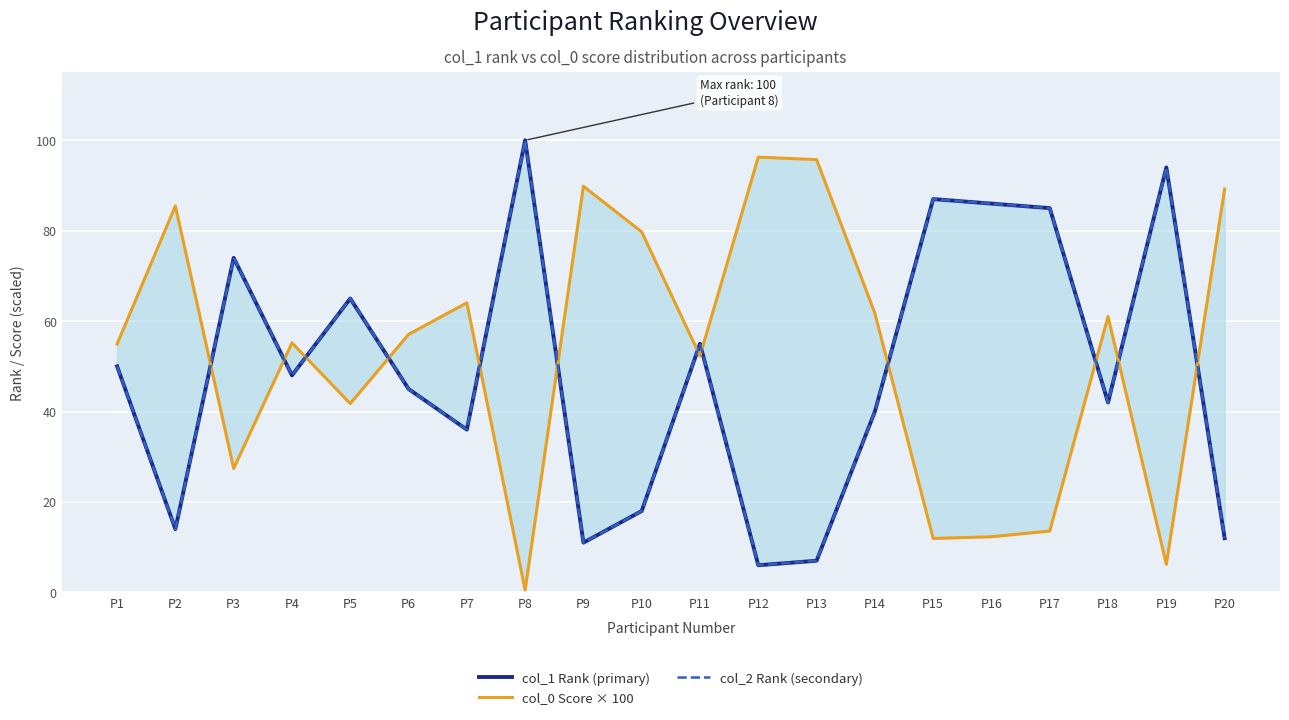

What are all the series names shown in the legend?

col_1 Rank (primary), col_0 Score × 100, col_2 Rank (secondary)